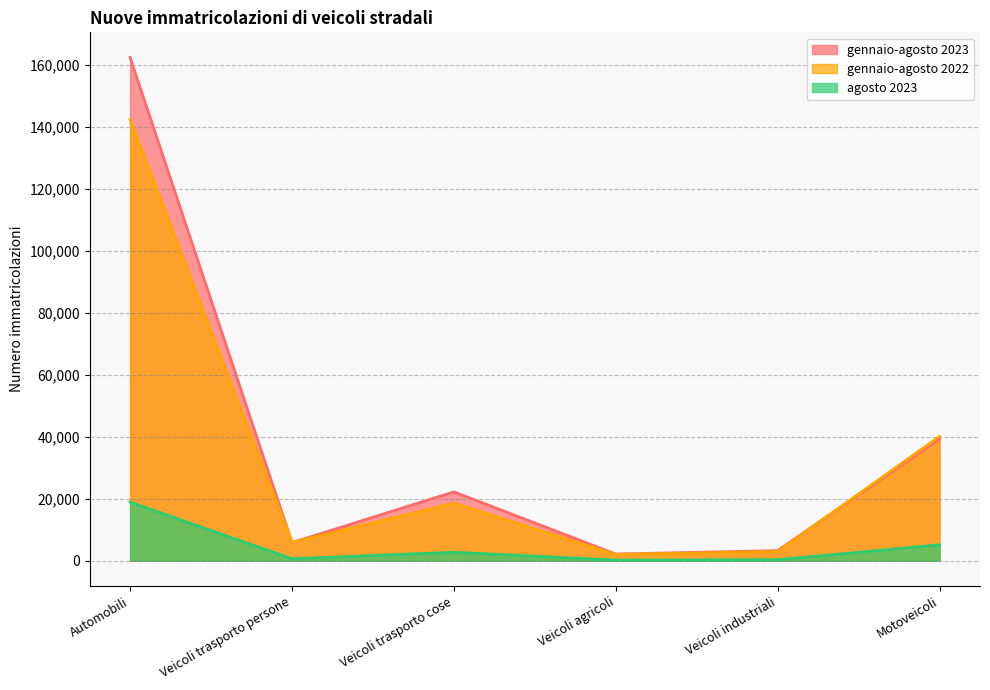

Rank the series at Motoveicoli from lowest to highest value.

agosto 2023, gennaio-agosto 2023, gennaio-agosto 2022